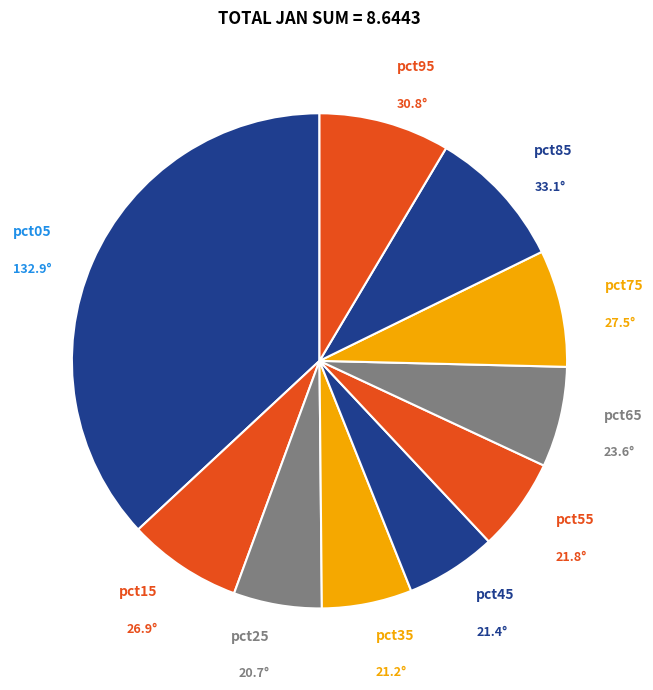

How many slices are in this pie chart?

10